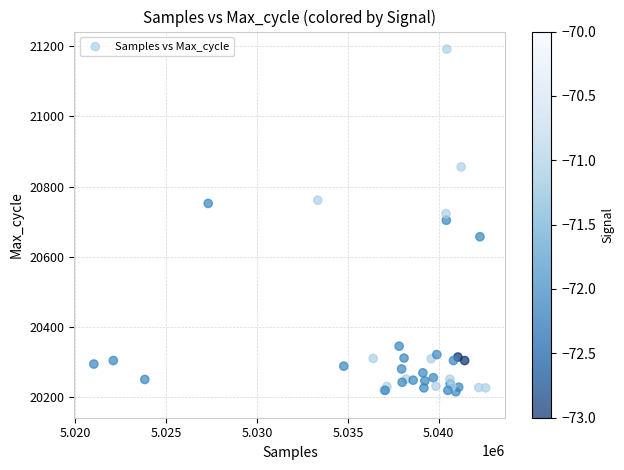

What Y value in the scatter plot is closest to 20691?

20704